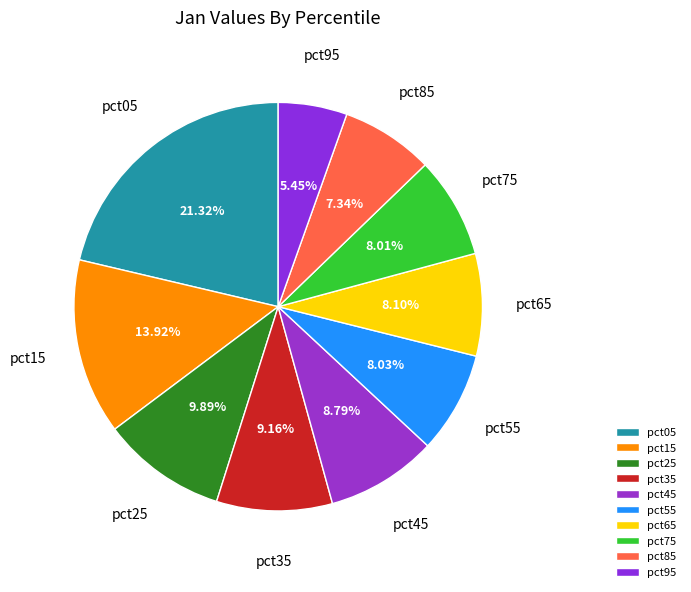

Count the number of slices in the pie.

10